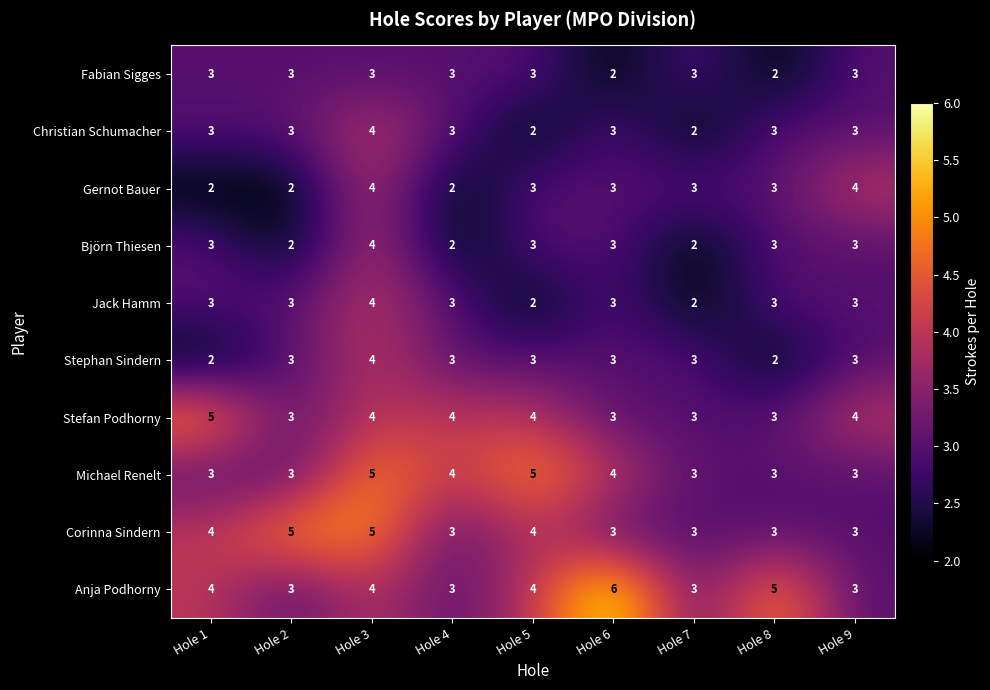

What is the maximum value shown in the chart?

6